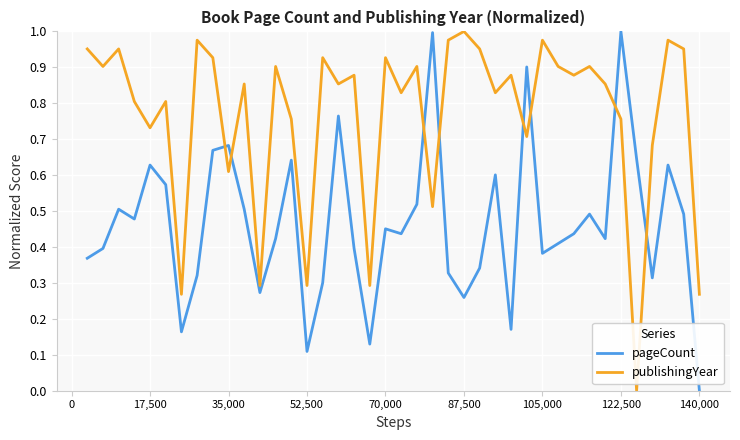

Which series has the largest total across all categories?

publishingYear